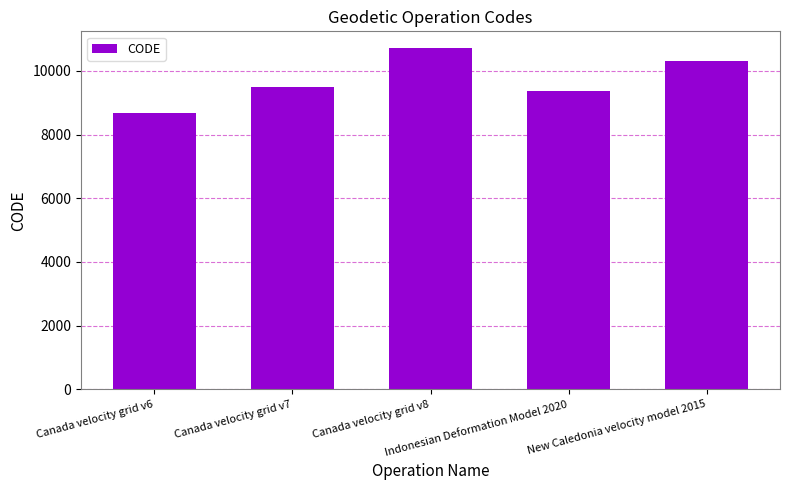

At which category does the chart reach its peak across all series?

Canada velocity grid v8